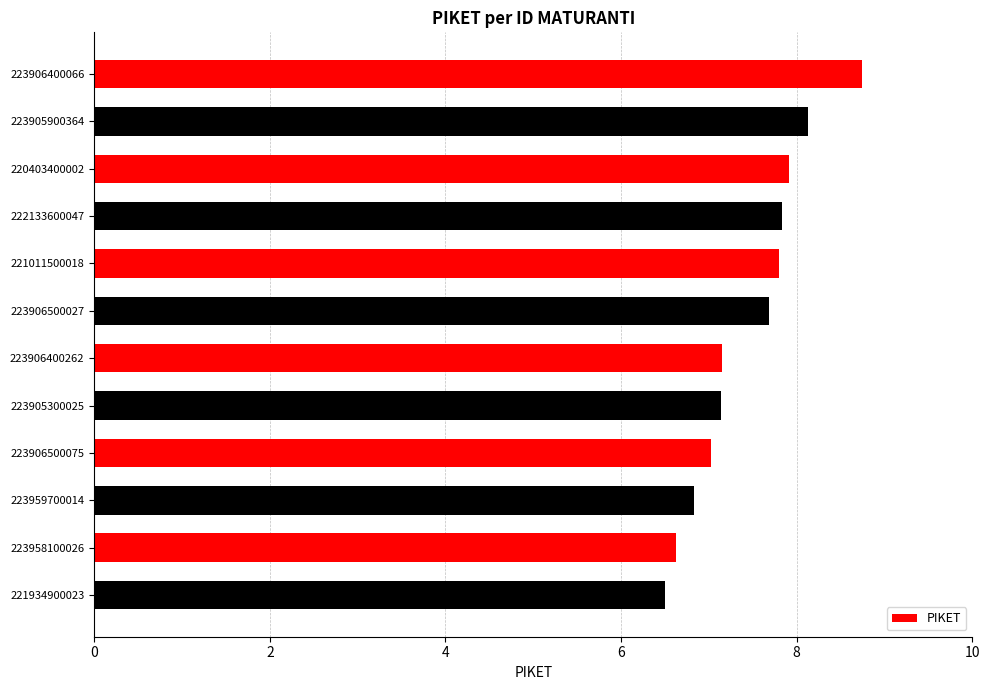

What is the approximate value at 223906500027?

7.7